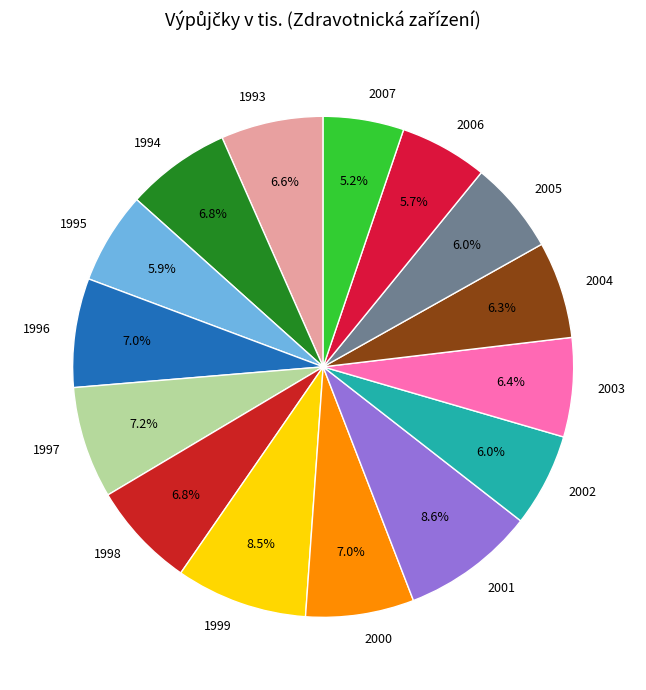

How many slices are in this pie chart?

15